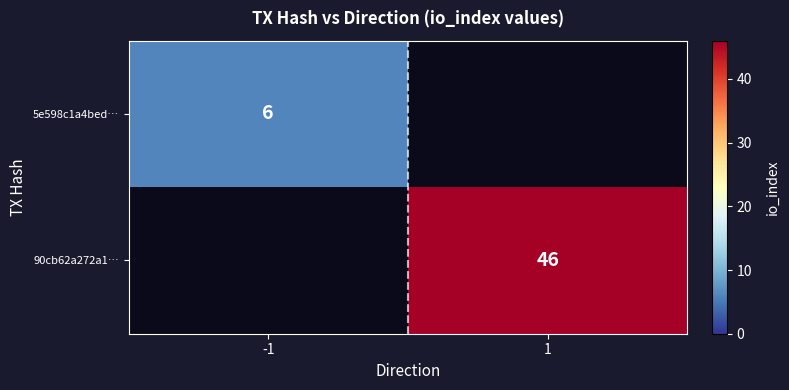

Between -1 and 1, which is larger?

1